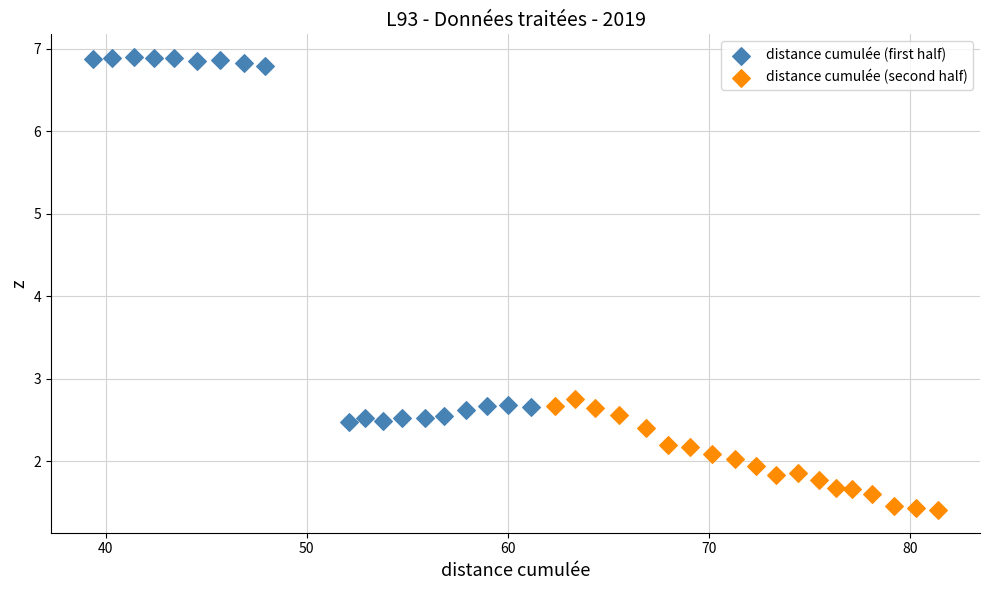

Which series contains the lowest Y value?

distance cumulée (second half)